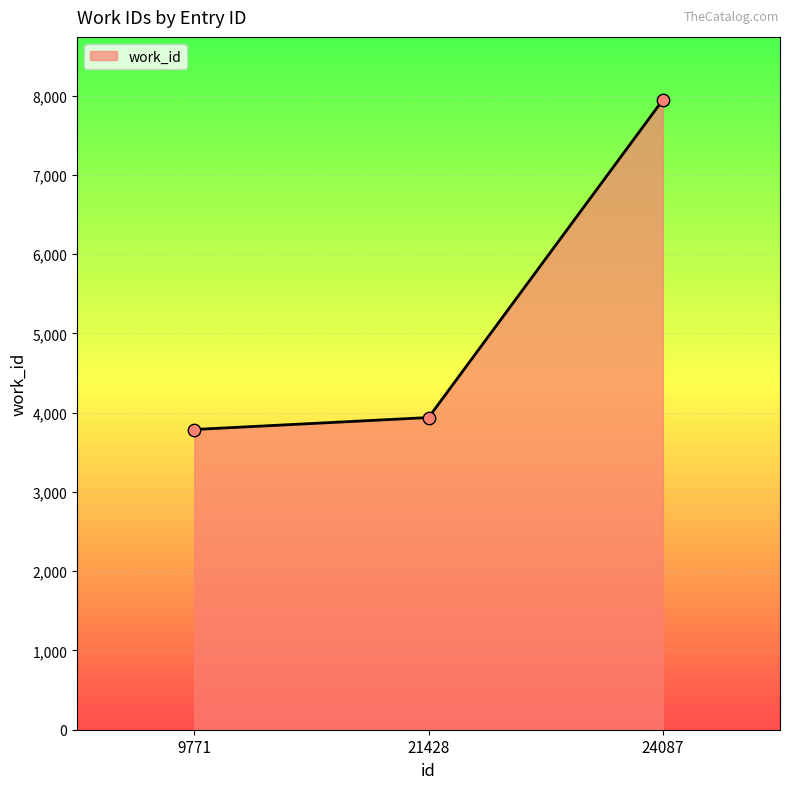

What is the change in value from 9771 to 21428?

+151